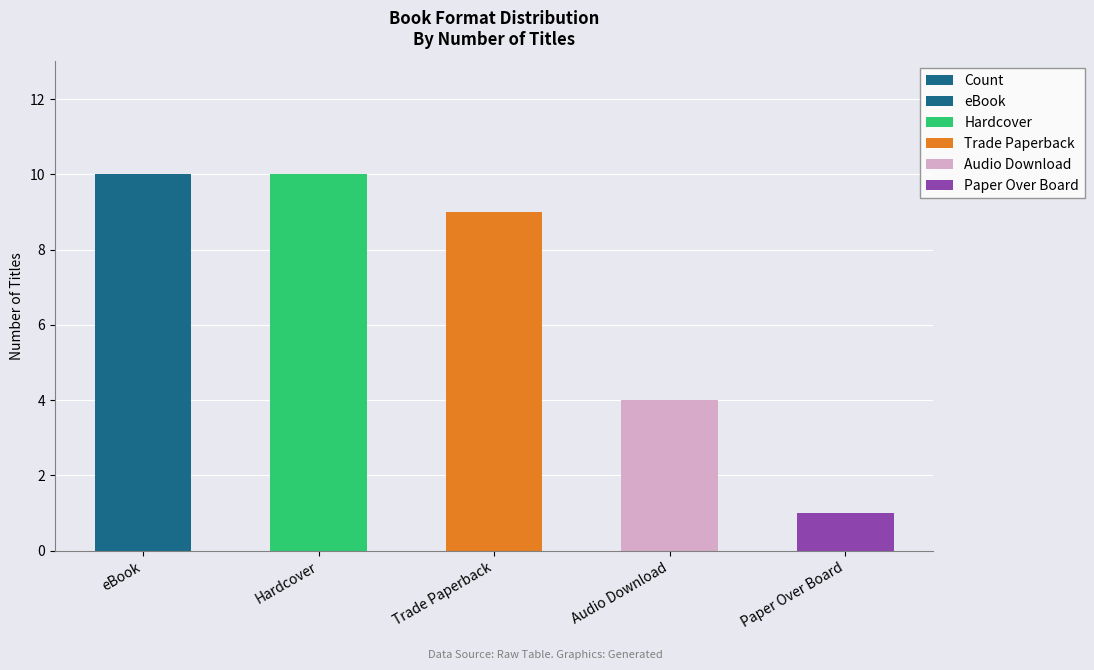

List the labels in order of value, largest first.

eBook, Hardcover, Trade Paperback, Audio Download, Paper Over Board